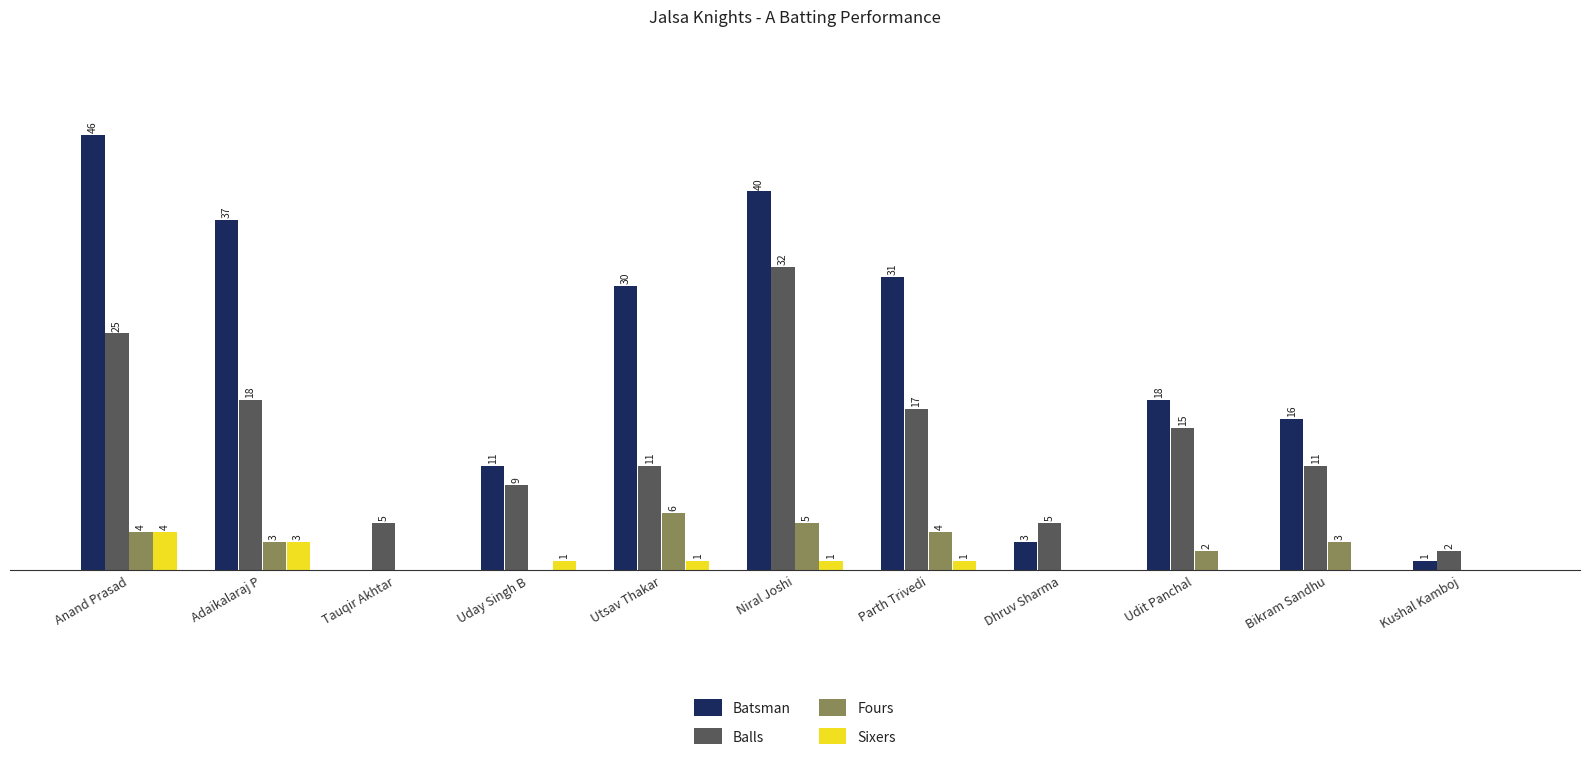

Is the value of Fours at Parth Trivedi greater than the value of Sixers at Niral Joshi?

Yes